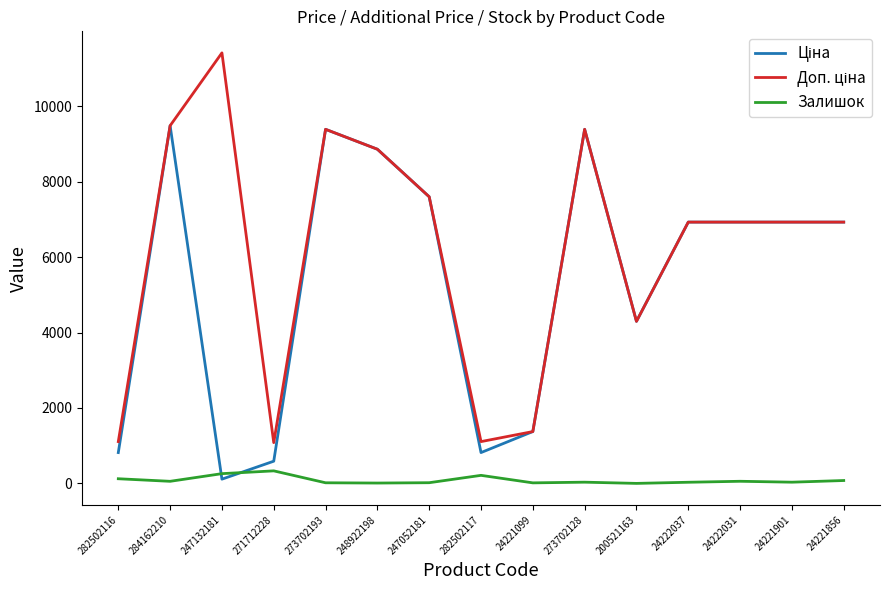

What is the maximum value shown in the chart?

11410.0